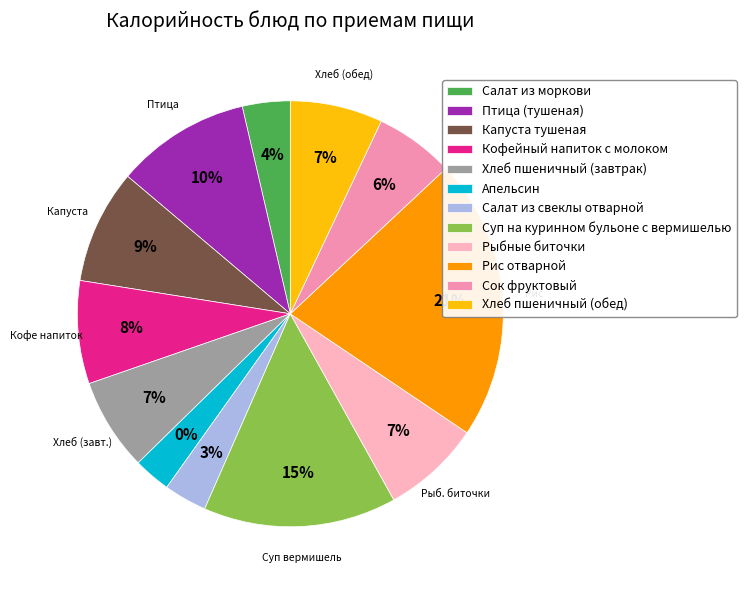

How many slices are in this pie chart?

12